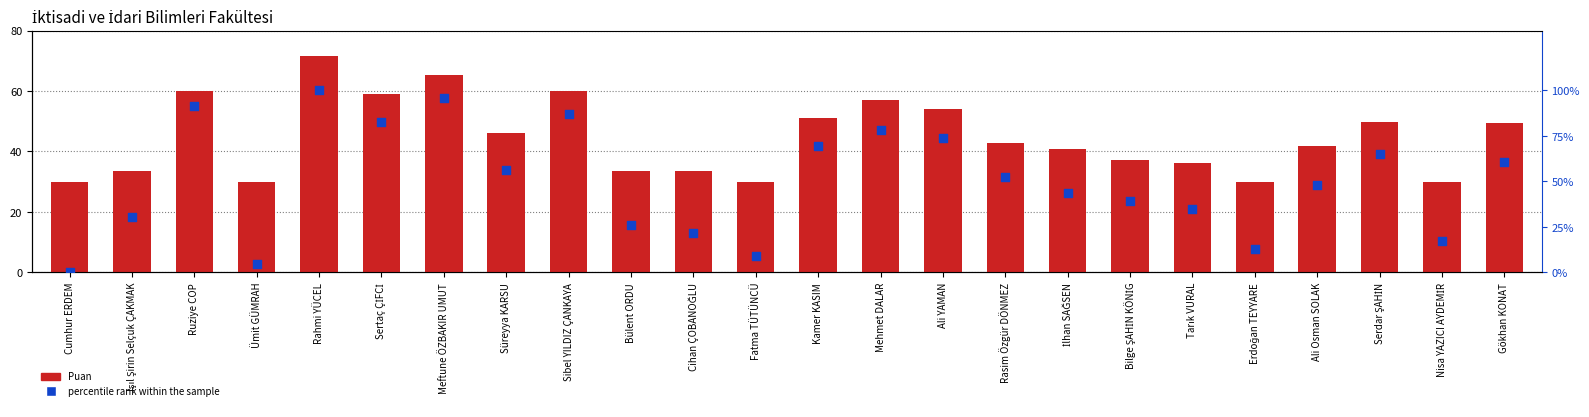

Is the value of Puan at Süreyya KARSU greater than the value of percentile rank within the sample at Işıl Şirin Selçuk ÇAKMAK?

Yes